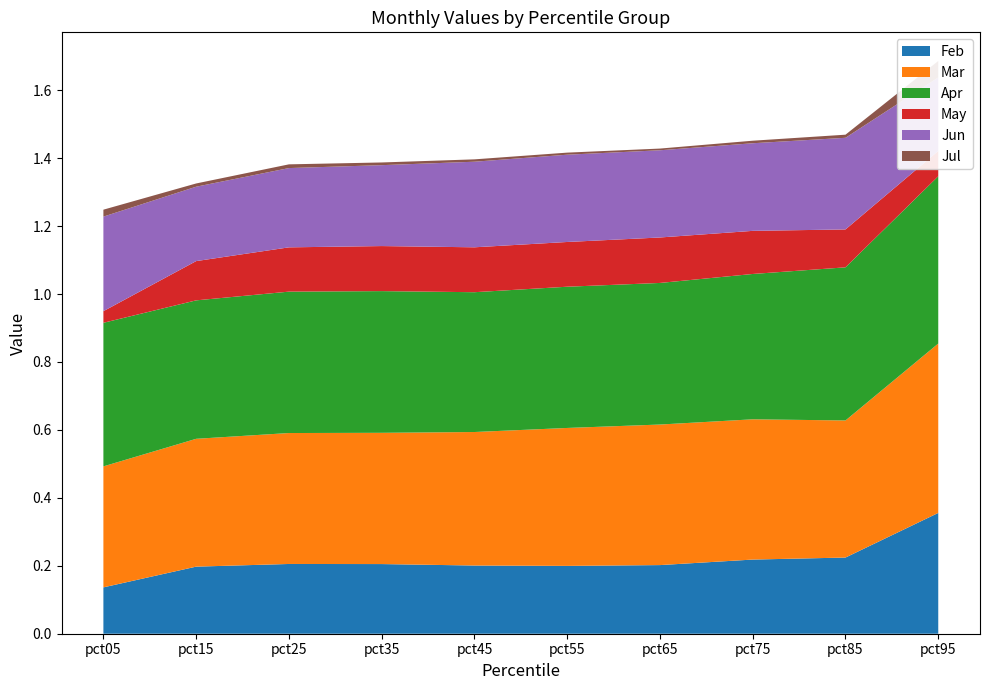

Reading right to left, what are all the values shown in this chart?

Feb: pct95=0.4	pct85=0.2	pct75=0.2	pct65=0.2	pct55=0.2	pct45=0.2	pct35=0.2	pct25=0.2	pct15=0.2	pct05=0.1
Mar: pct95=0.5	pct85=0.4	pct75=0.4	pct65=0.4	pct55=0.4	pct45=0.4	pct35=0.4	pct25=0.4	pct15=0.4	pct05=0.4
Apr: pct95=0.5	pct85=0.5	pct75=0.4	pct65=0.4	pct55=0.4	pct45=0.4	pct35=0.4	pct25=0.4	pct15=0.4	pct05=0.4
May: pct95=0.1	pct85=0.1	pct75=0.1	pct65=0.1	pct55=0.1	pct45=0.1	pct35=0.1	pct25=0.1	pct15=0.1	pct05=0.0
Jun: pct95=0.2	pct85=0.3	pct75=0.3	pct65=0.3	pct55=0.3	pct45=0.3	pct35=0.2	pct25=0.2	pct15=0.2	pct05=0.3
Jul: pct95=0.0	pct85=0.0	pct75=0.0	pct65=0.0	pct55=0.0	pct45=0.0	pct35=0.0	pct25=0.0	pct15=0.0	pct05=0.0